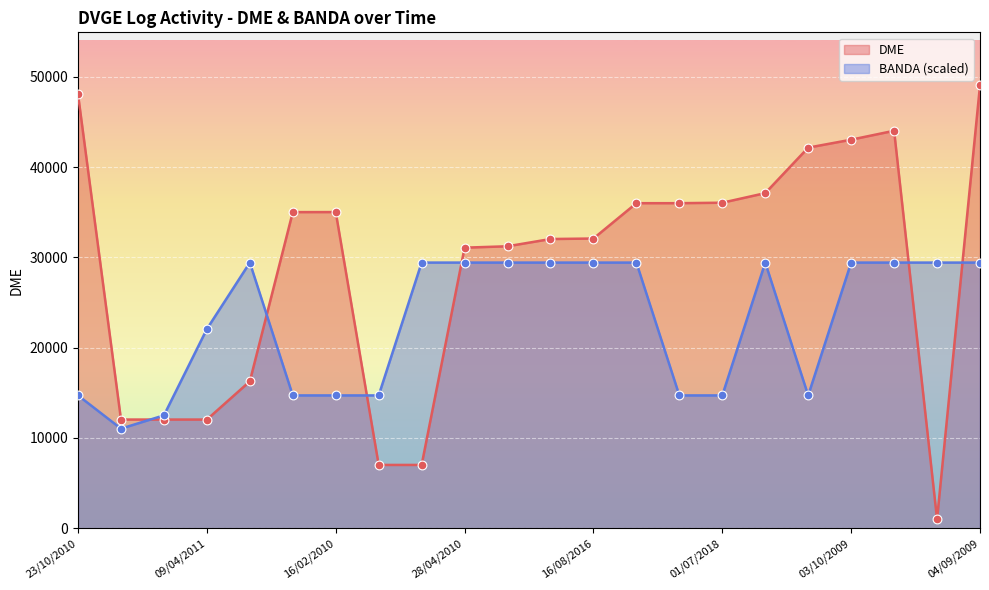

What are all the series names shown in the legend?

DME, BANDA (scaled)